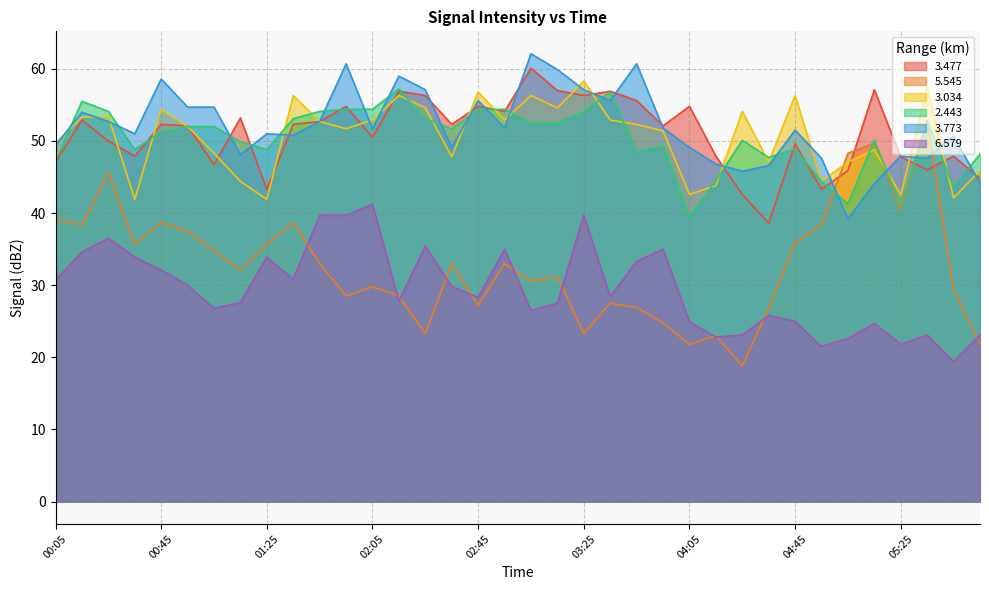

At how many categories does at least one series exceed 49?

30